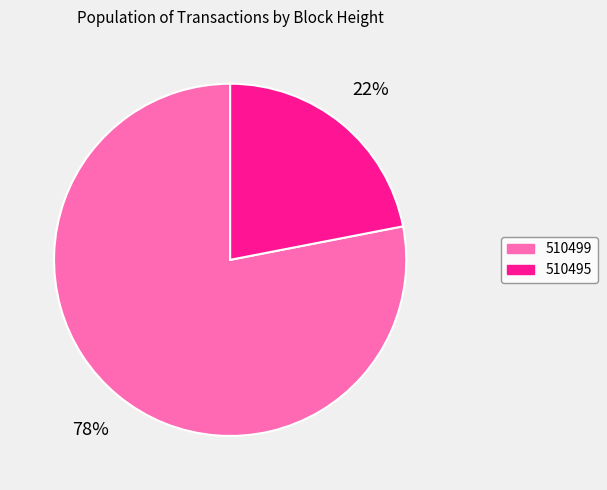

Does 510499 account for over 50% of the chart?

Yes